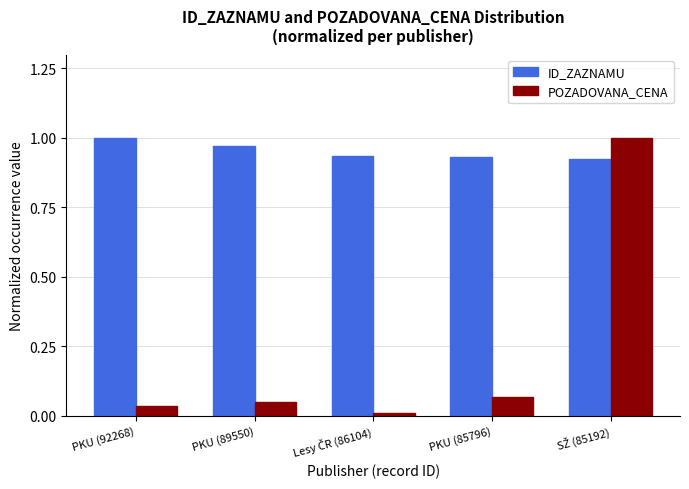

What is the label of the 4th bar from the right?

PKU (89550)